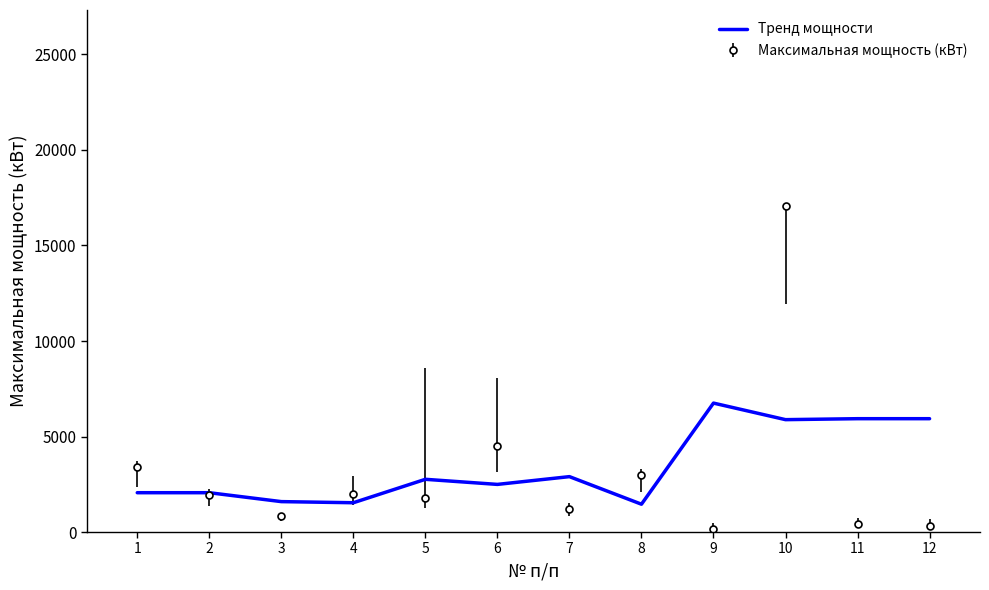

Which series has the widest spread of values?

Максимальная мощность (кВт)